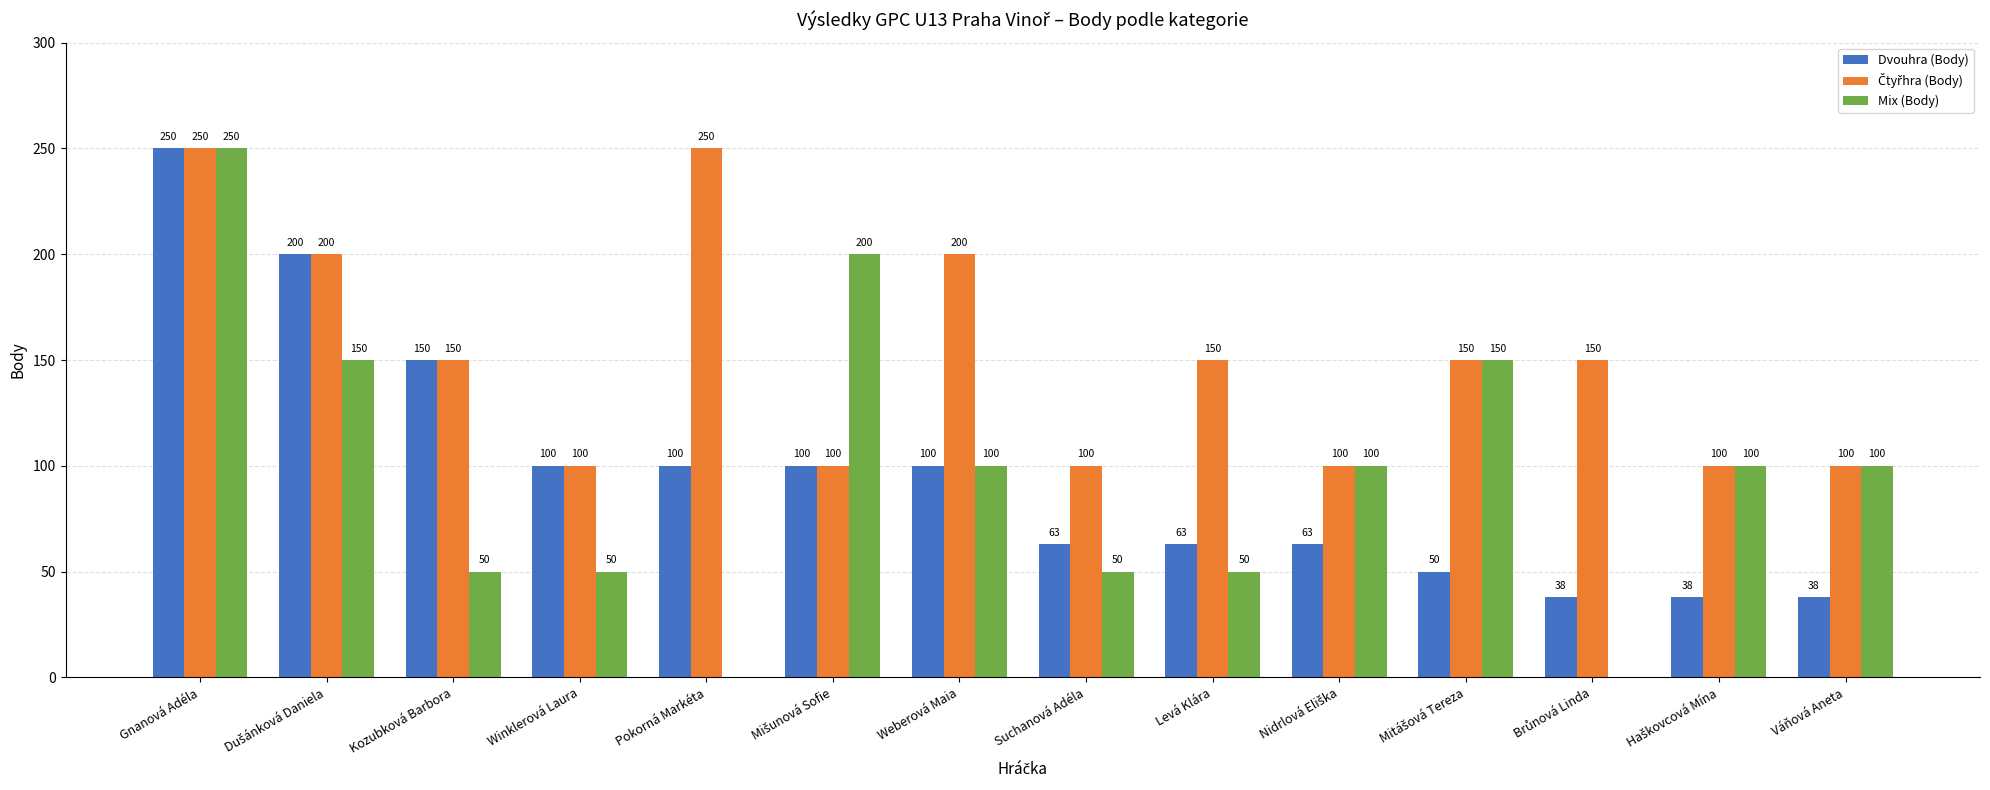

How many groups of bars are there?

14